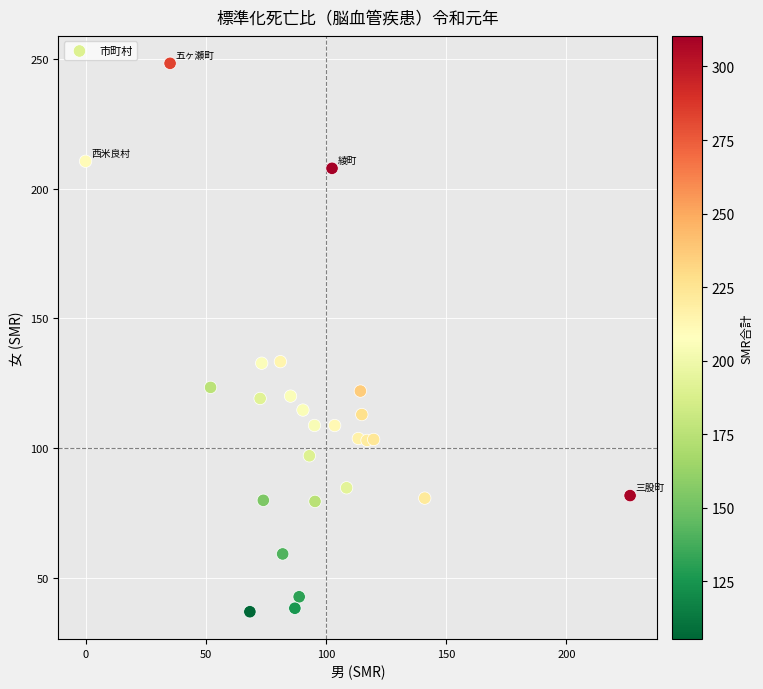

What is the range of X values (max minus min)?

226.5